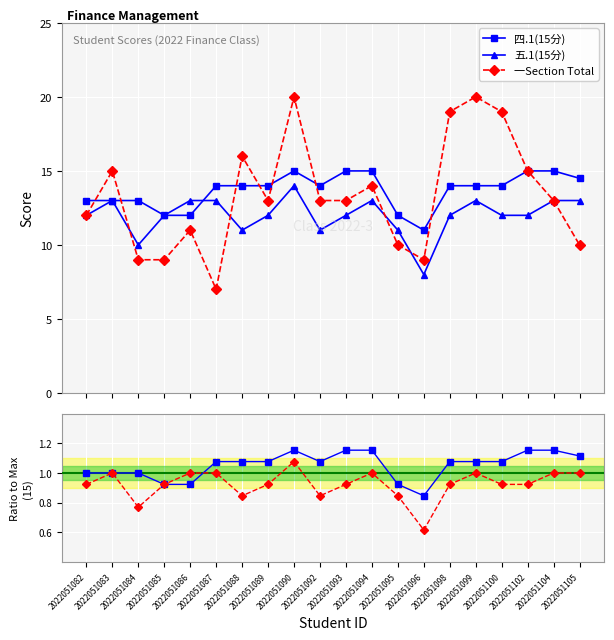

Where does the 四.1 ratio series first go above 1?

2022051087